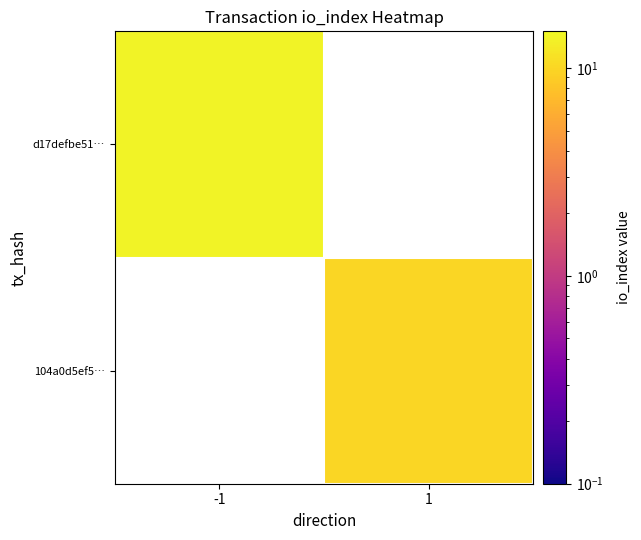

At which category does the chart reach its peak across all series?

-1